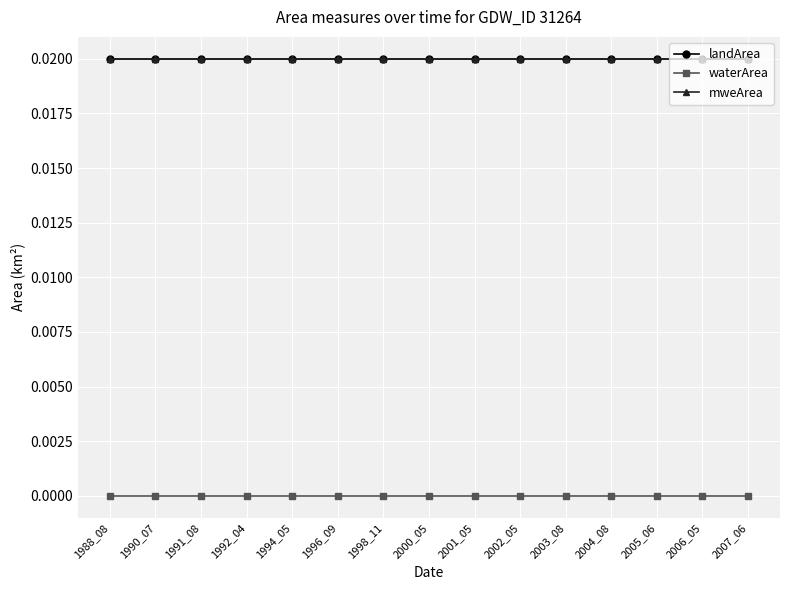

Which series has the largest total across all categories?

landArea